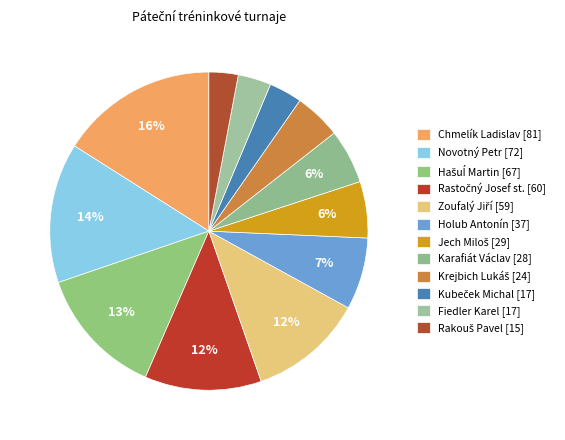

Combined, do Hašuĺ Martin and Krejbich Lukáš account for over 50%?

No